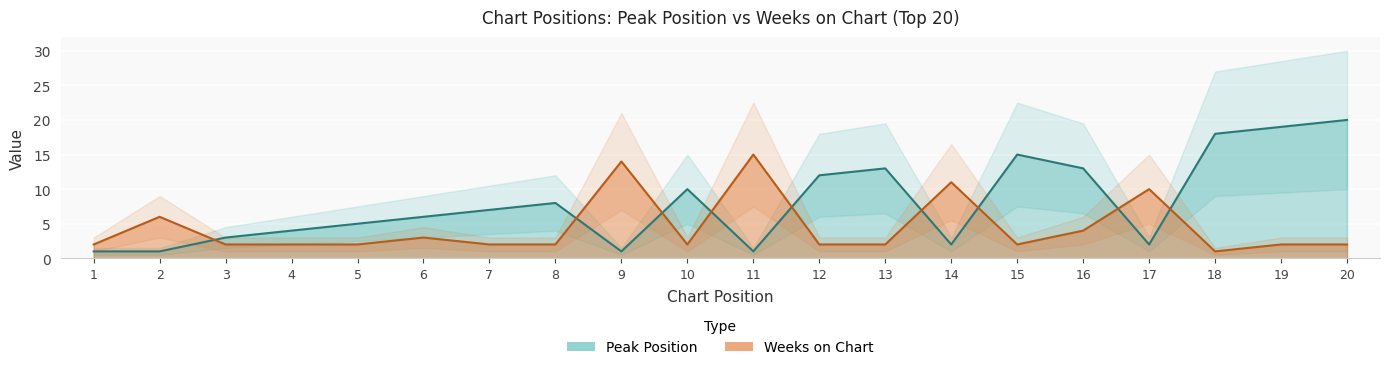

True or false: Weeks on Chart has more than 1 interior local peaks.

True